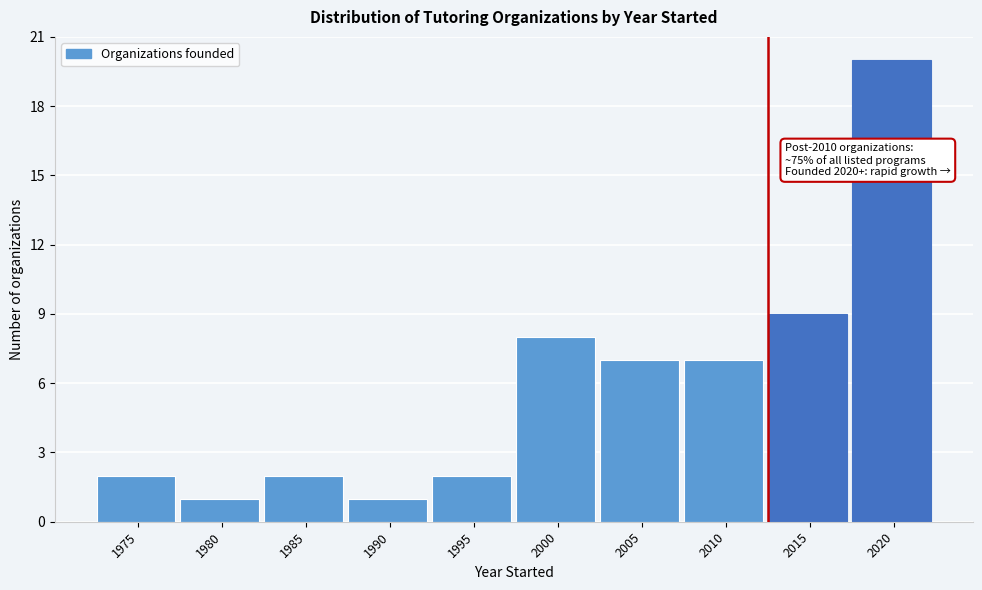

Reading left to right, list all the values displayed in this chart.

2	1	2	1	2	8	7	7	9	20